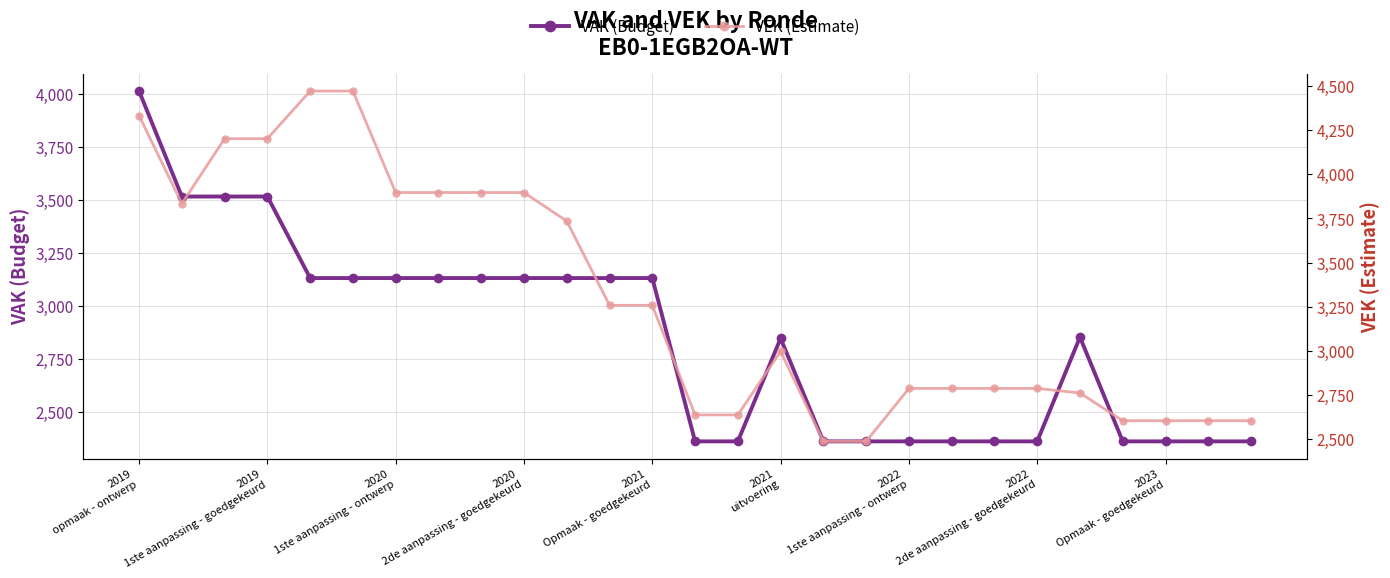

Count the number of categories in the chart.

27